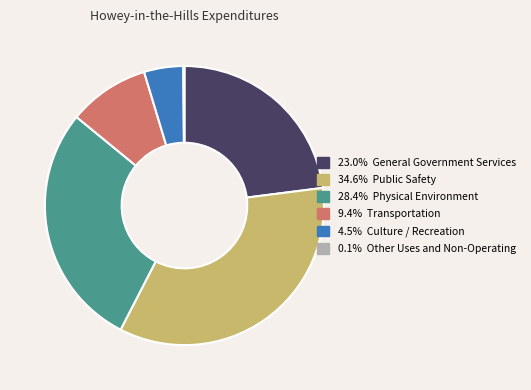

Does any single category account for the majority?

No